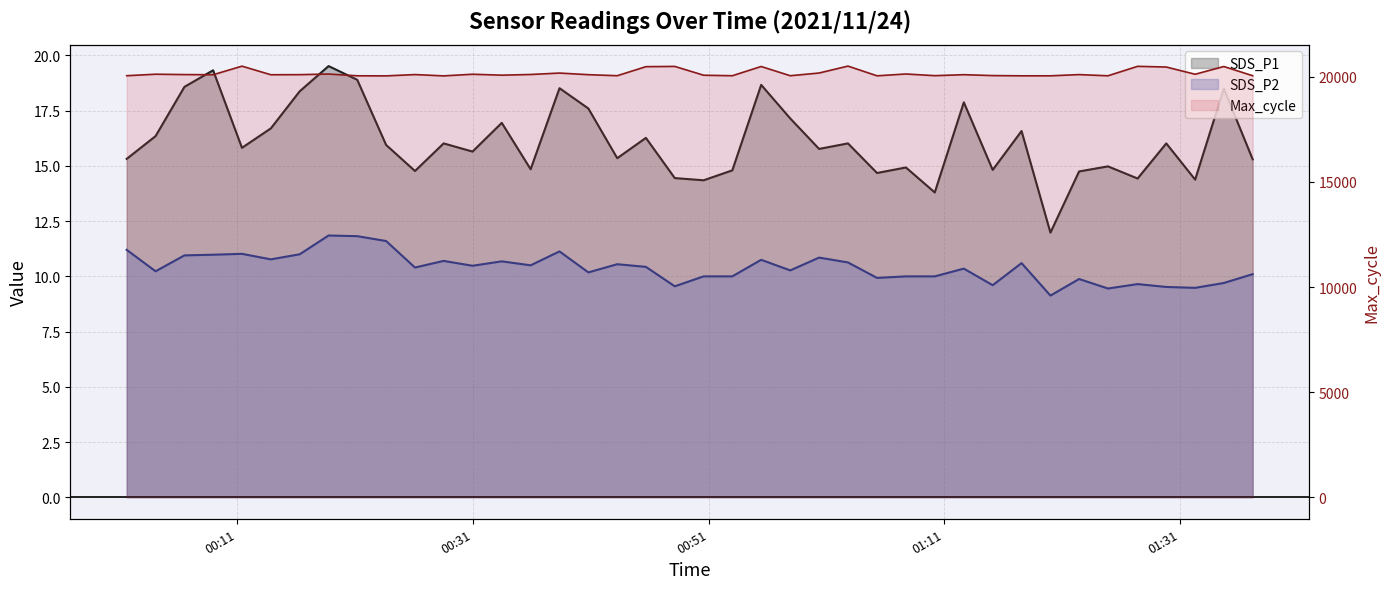

Count the number of data series in this chart.

3